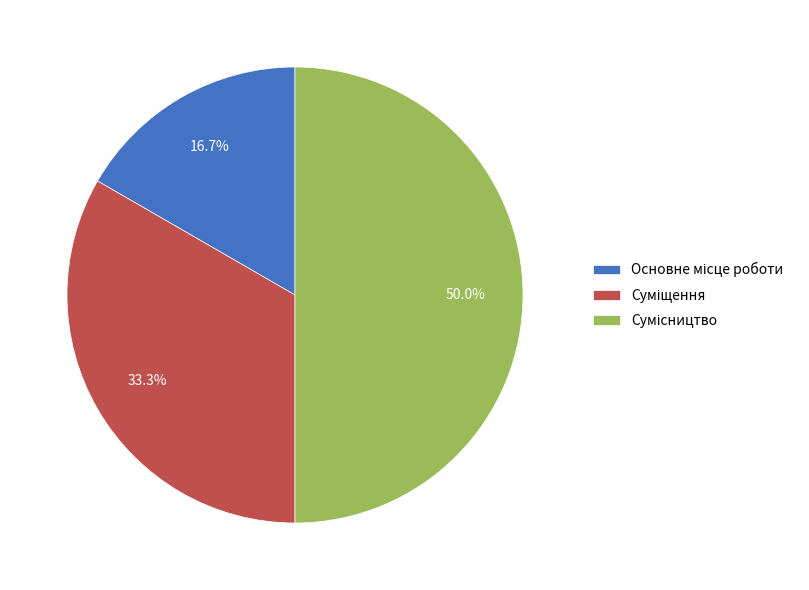

Which slice is the largest?

Сумісництво